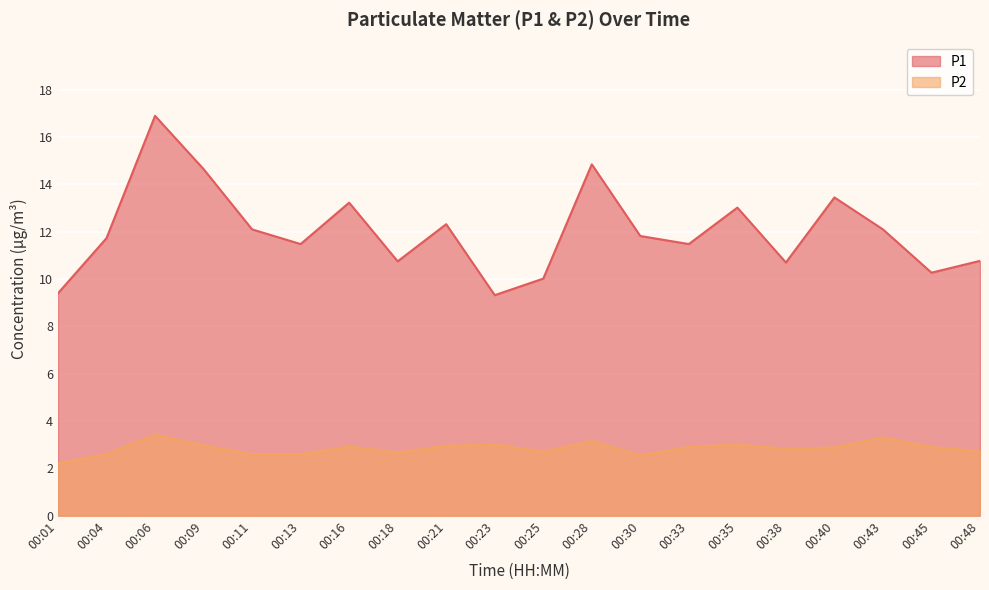

Which label corresponds to the smallest value in the chart?

00:01